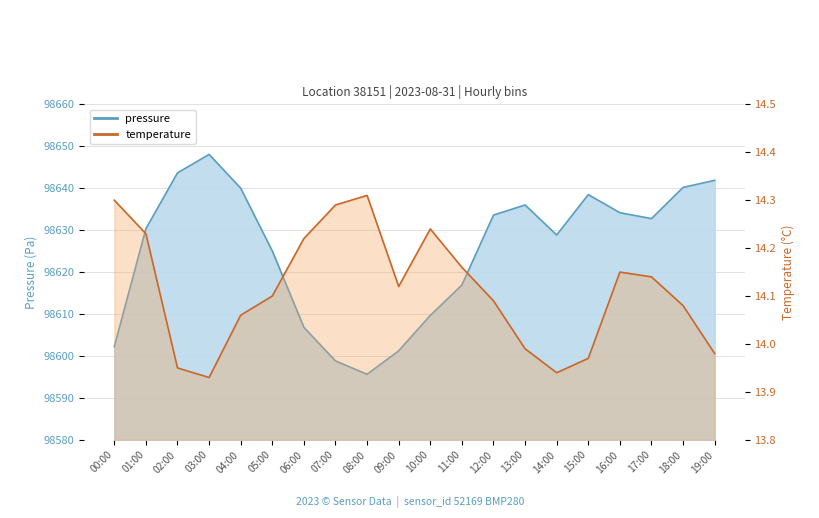

The value of temperature at 04:00 is 24.1. True or false?

False